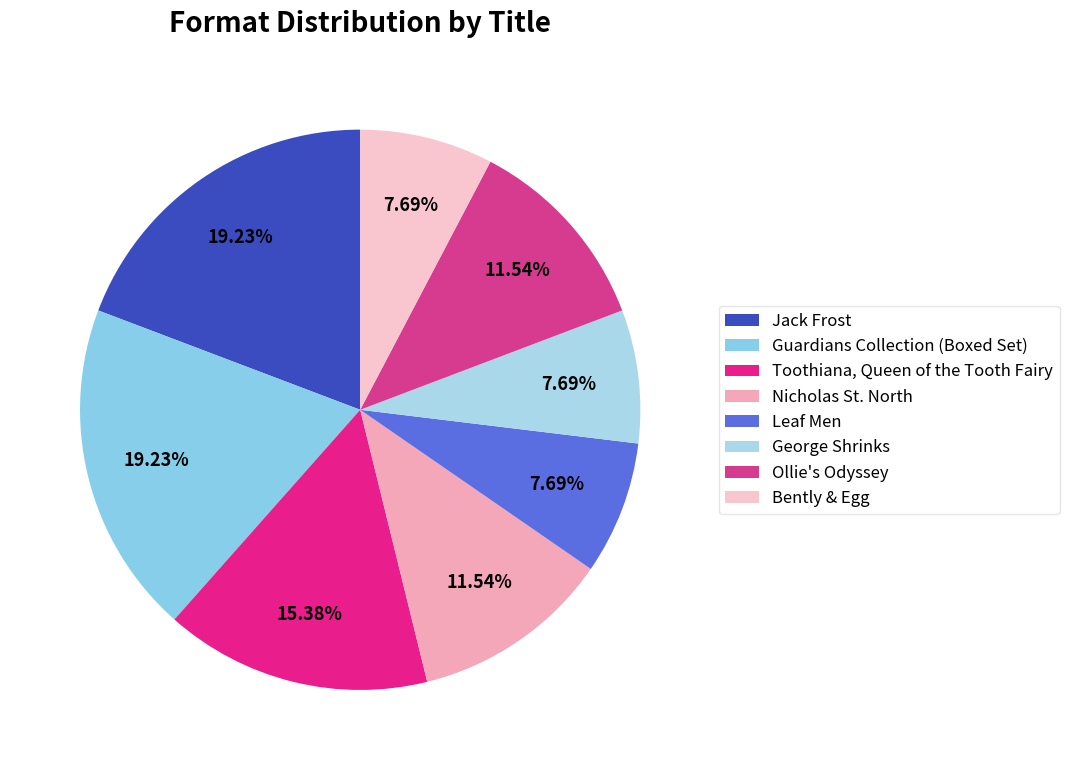

The Ollie's Odyssey slice represents 12% of the pie. True or false?

True